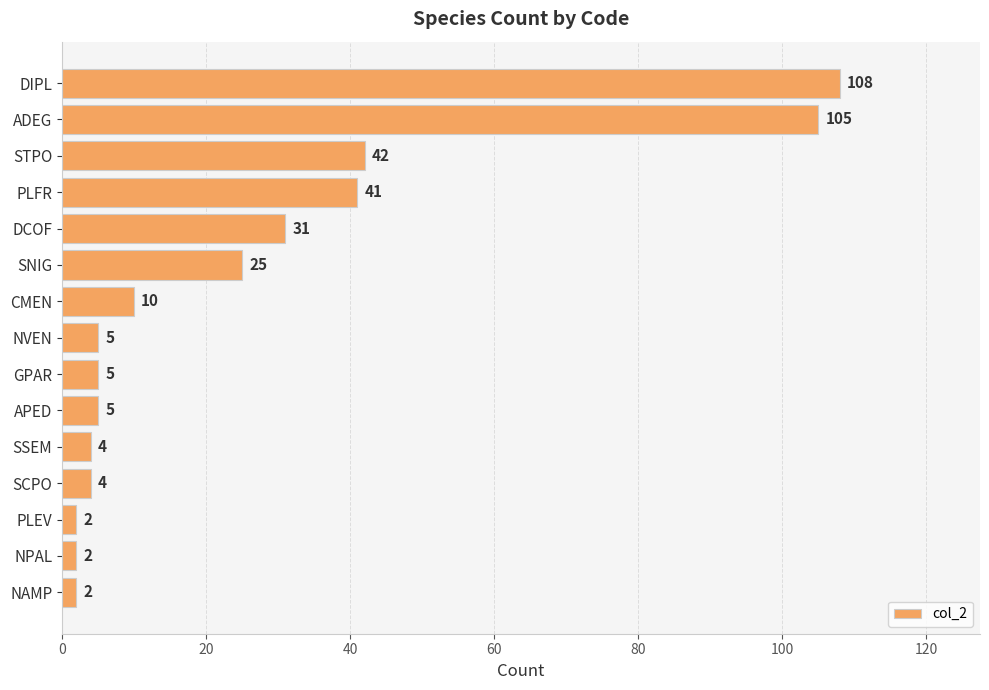

Reading bottom to top, what are all the values shown in this chart?

NAMP=2	NPAL=2	PLEV=2	SCPO=4	SSEM=4	APED=5	GPAR=5	NVEN=5	CMEN=10	SNIG=25	DCOF=31	PLFR=41	STPO=42	ADEG=105	DIPL=108